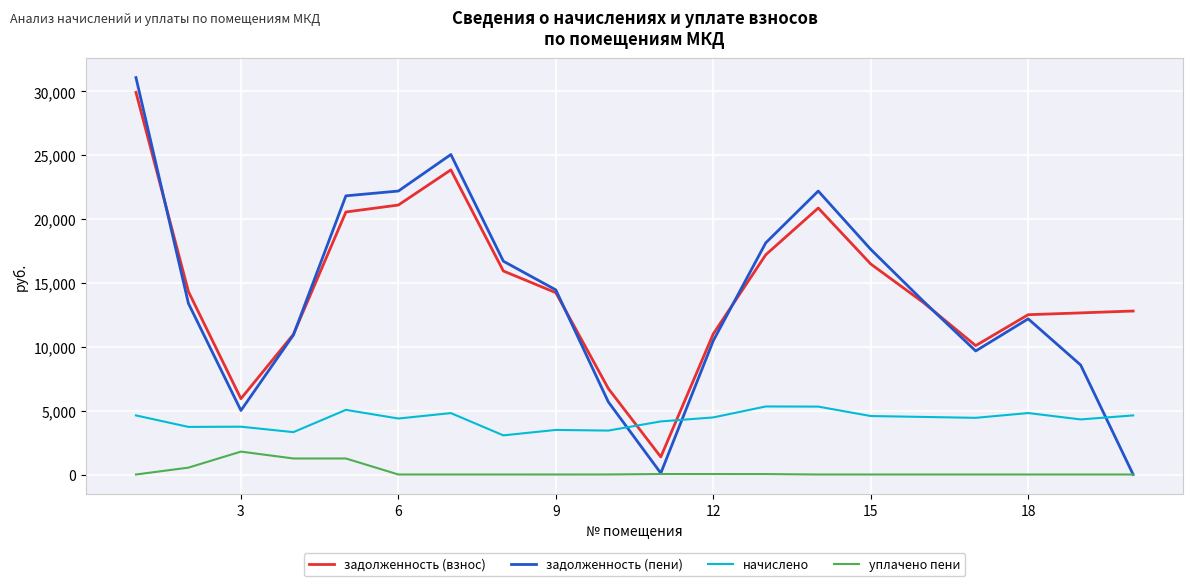

Which series has the largest total across all categories?

задолженность (взнос)